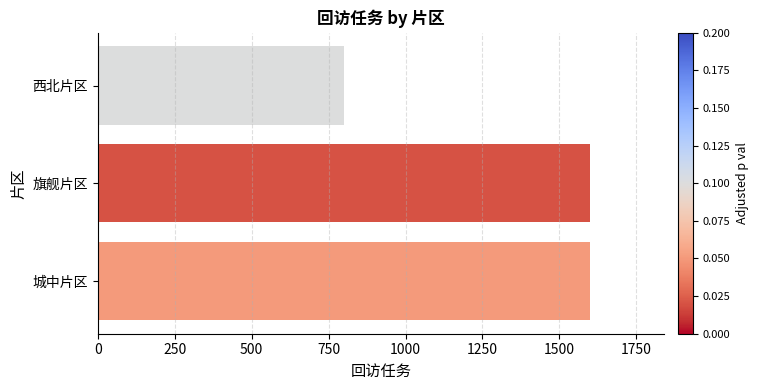

What is the change in value from 旗舰片区 to 西北片区?

-800